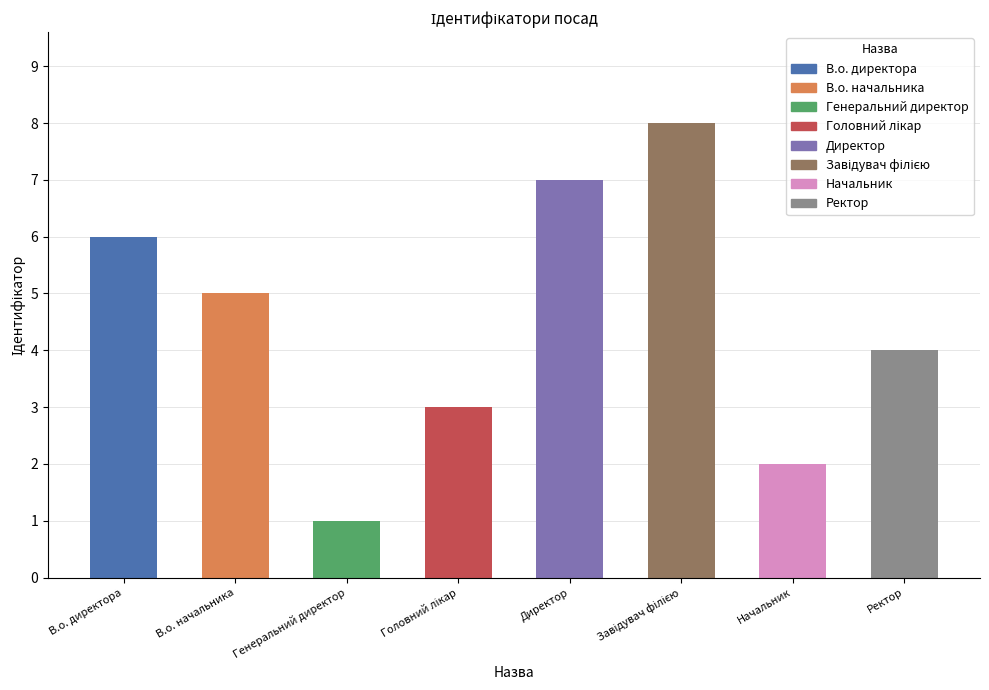

Reading right to left, transcribe all the data shown in this chart.

4	2	8	7	3	1	5	6